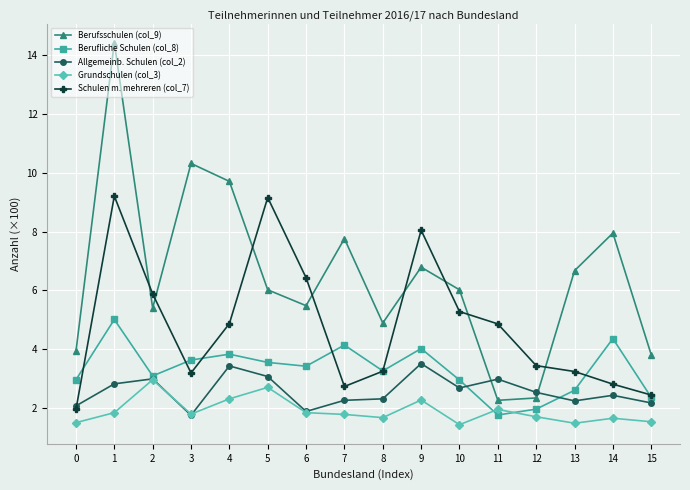

Between 1 and 13, which series saw the biggest shift?

Berufsschulen (col_9)